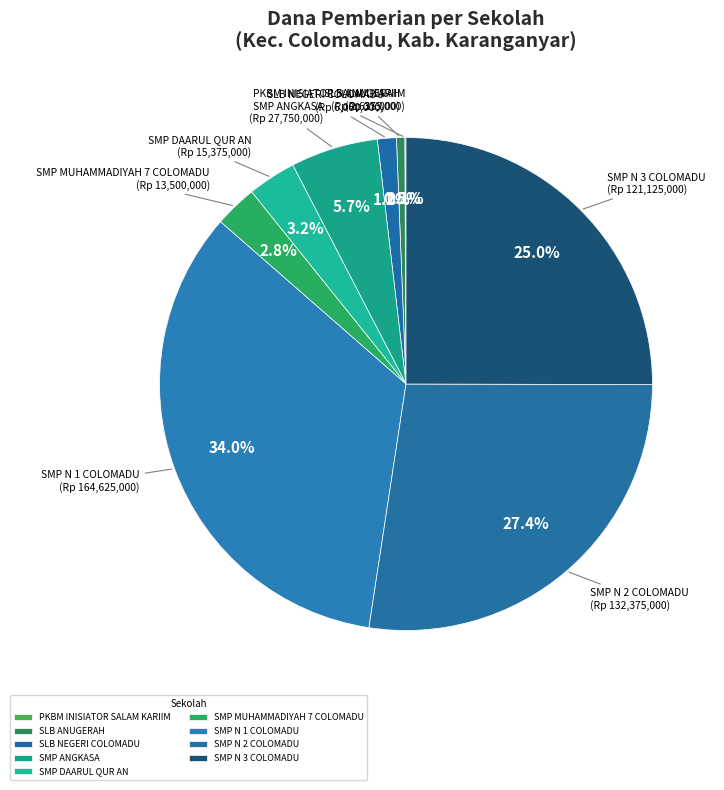

What is the largest slice in the pie chart?

SMP N 1 COLOMADU